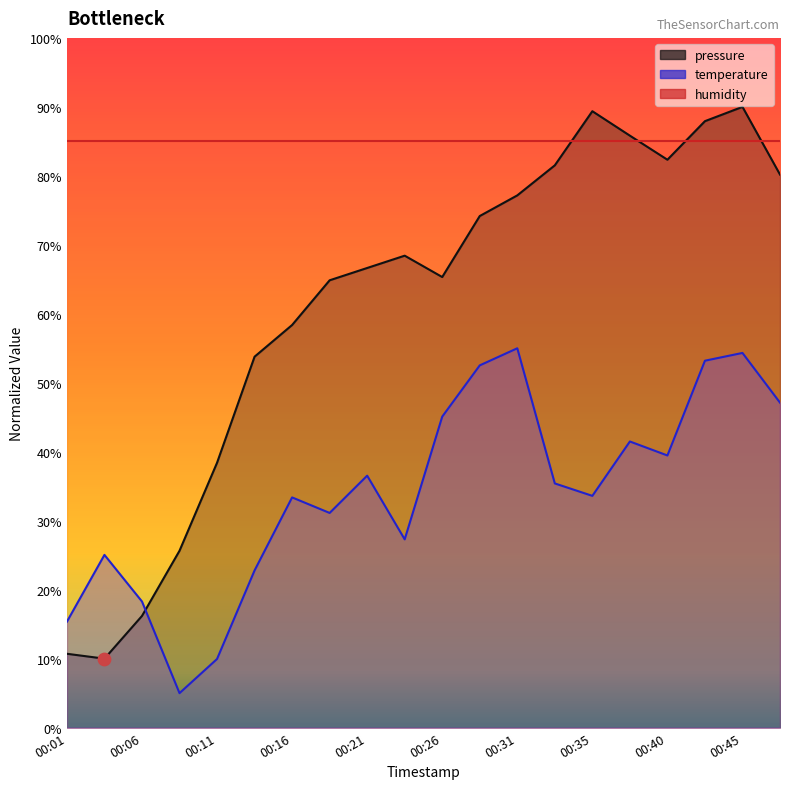

At which category is the sum across all series the highest?

00:45